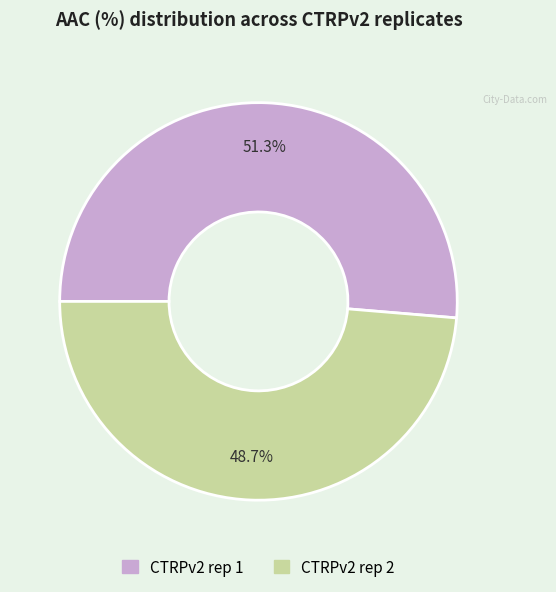

What portion of the pie excludes CTRPv2 rep 1?

48.7%